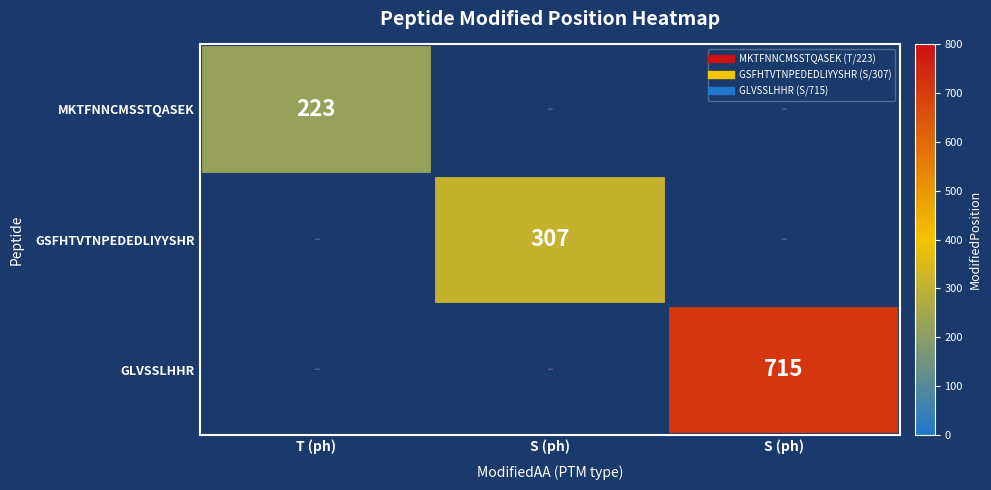

Which has a higher value, T (ph) or S (ph)?

S (ph)